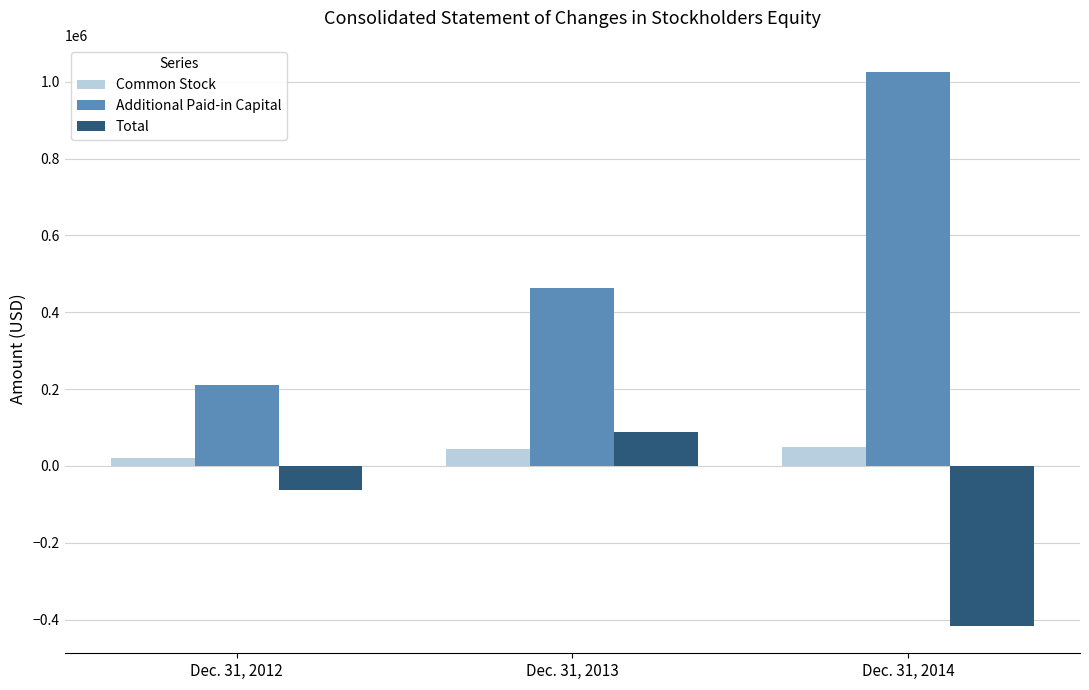

What is the average value of the Total series?

-130084